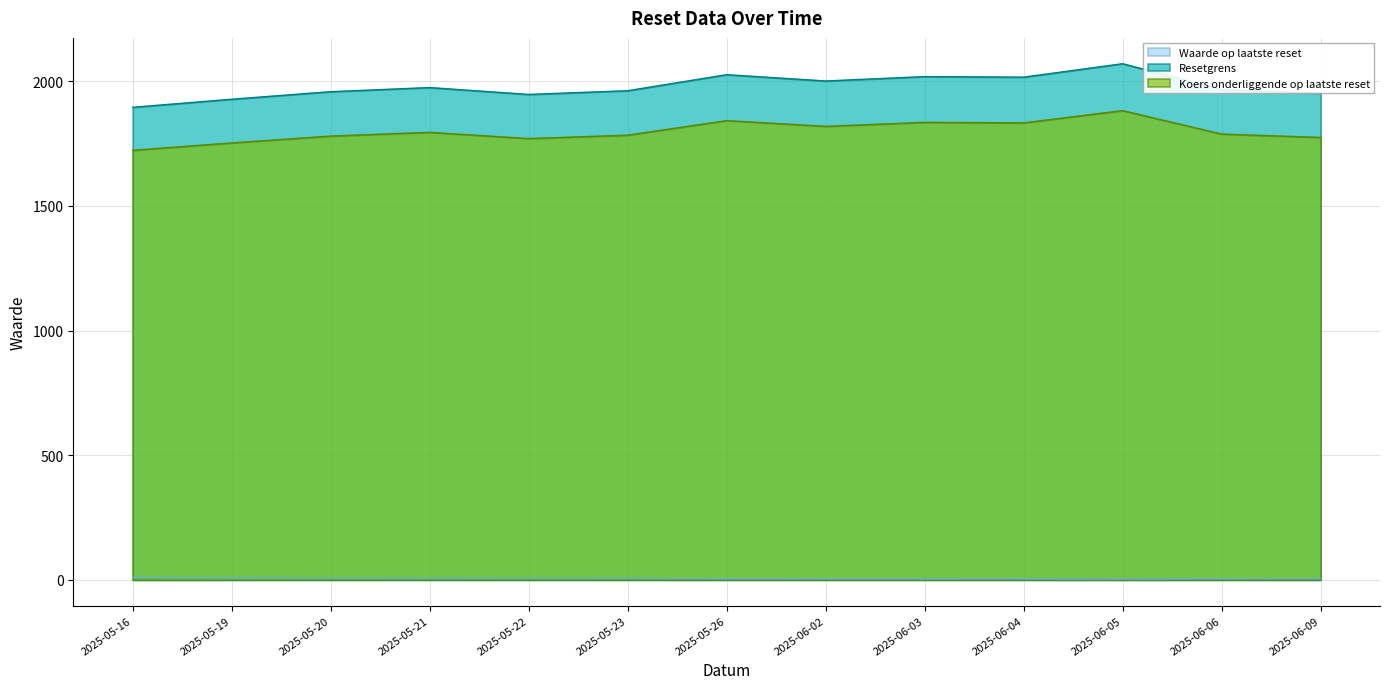

True or false: Resetgrens has a value of 1961.8 at 2025-05-23.

True